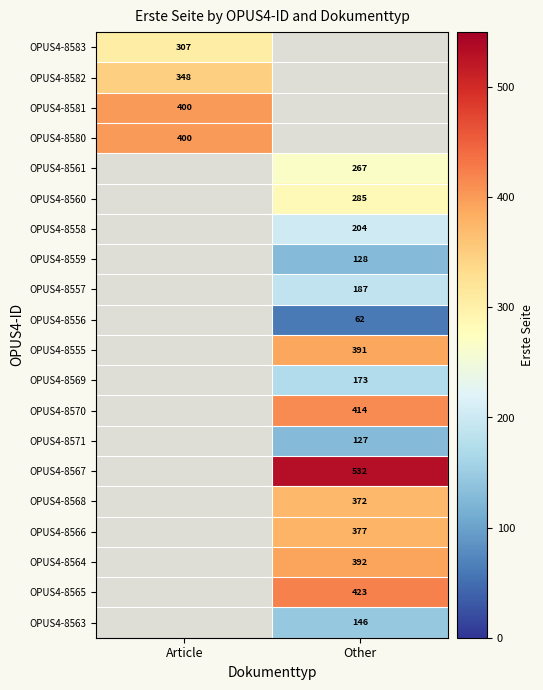

Is it true that OPUS4-8569 equals 283.3 at Other?

False